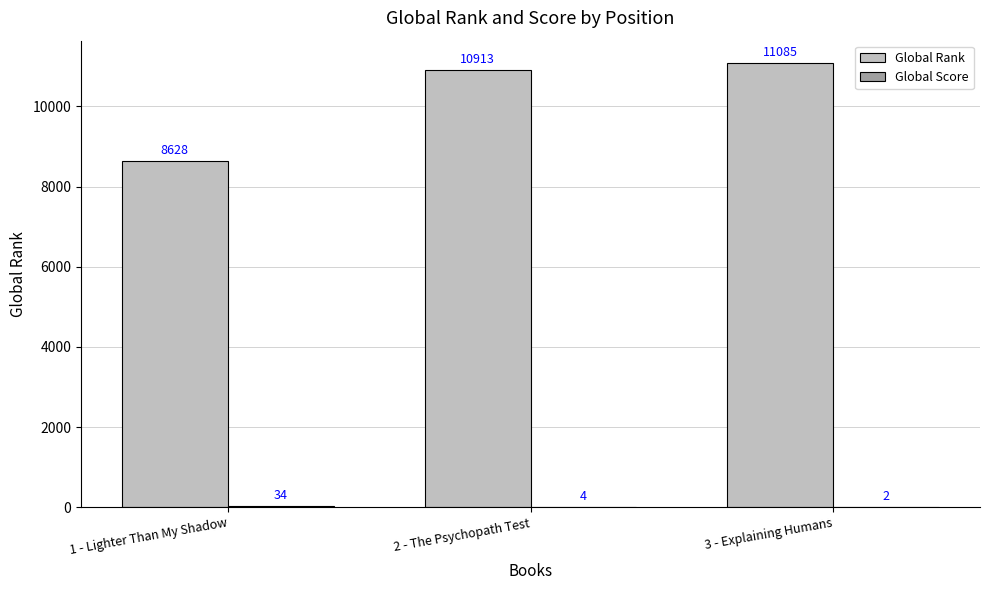

What value does the Global Rank series have at 1 - Lighter Than My Shadow?

8628